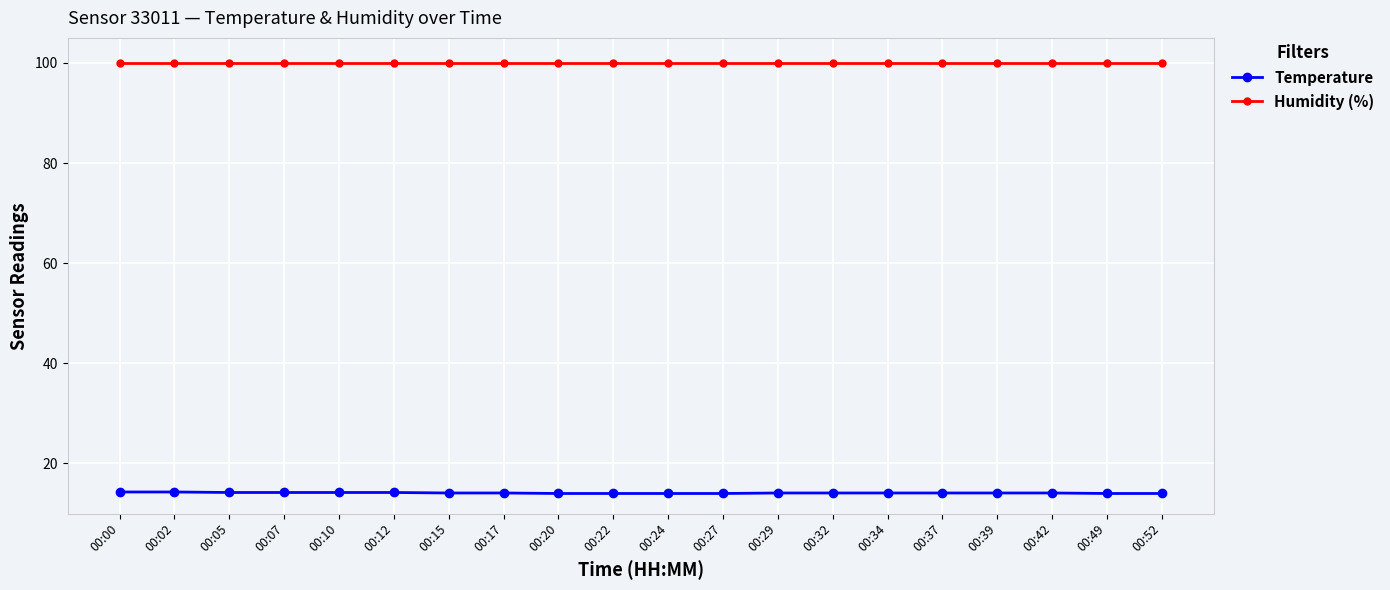

Read the Temperature value at 00:07.

14.2